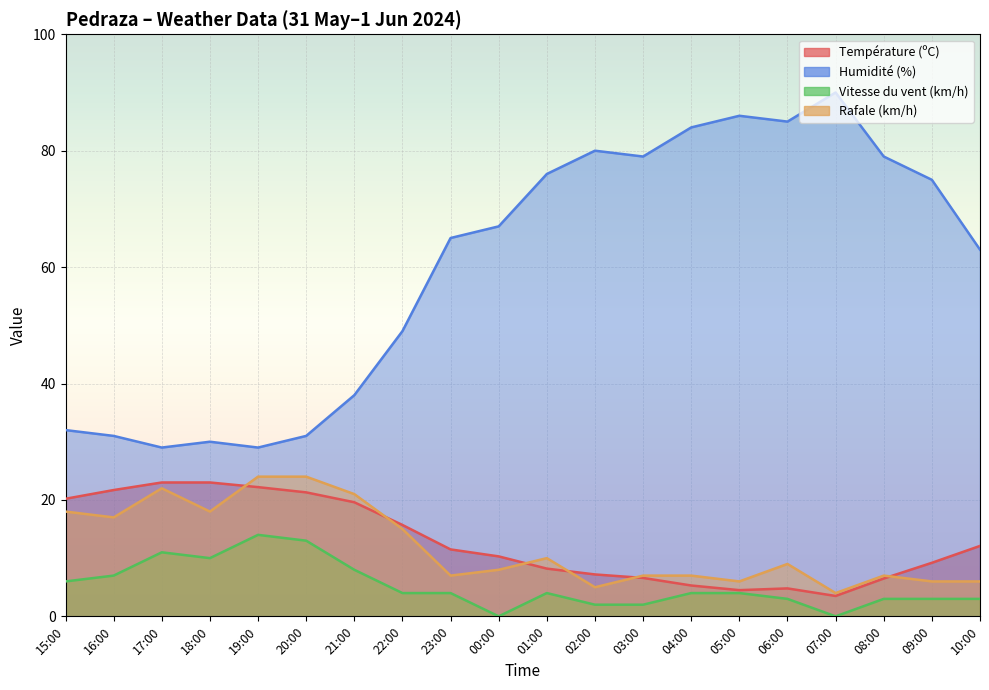

Where is the first local maximum for Vitesse du vent (km/h)?

17:00